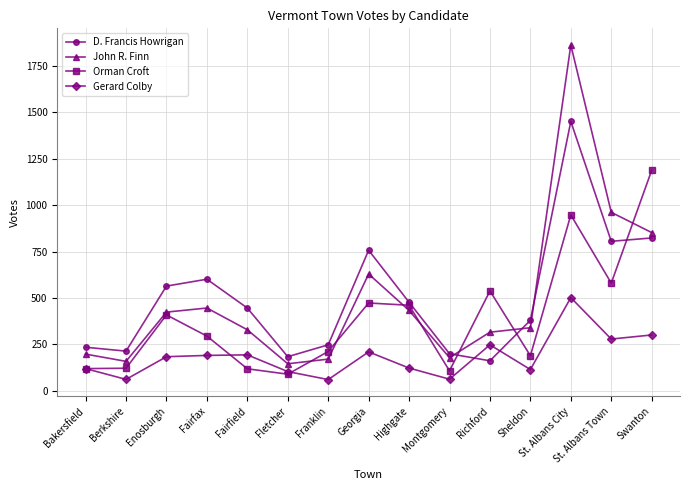

Does the chart have visible grid lines?

Yes